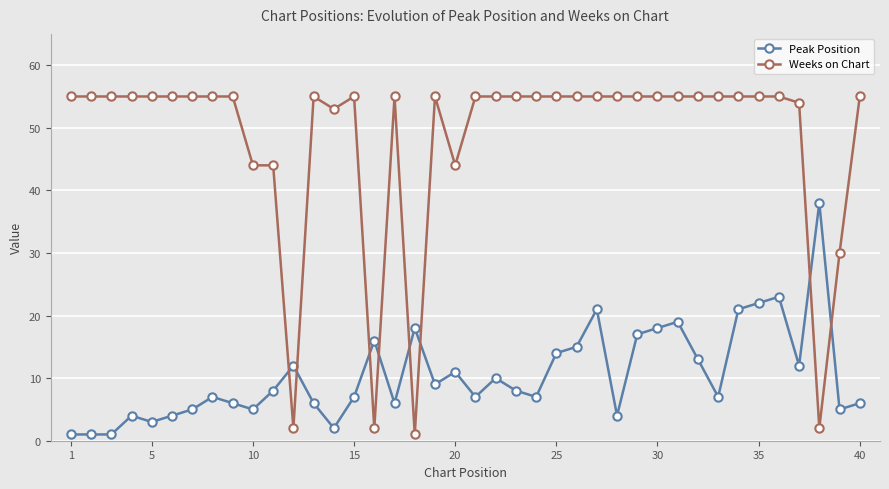

What is the maximum value shown in the chart?

55